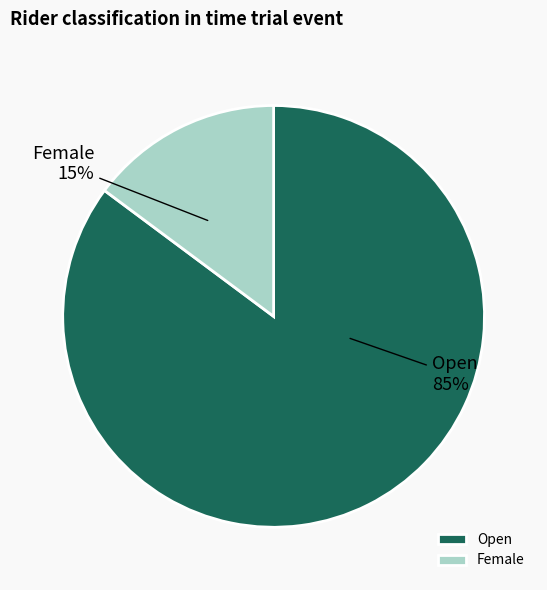

What is the majority slice?

Open